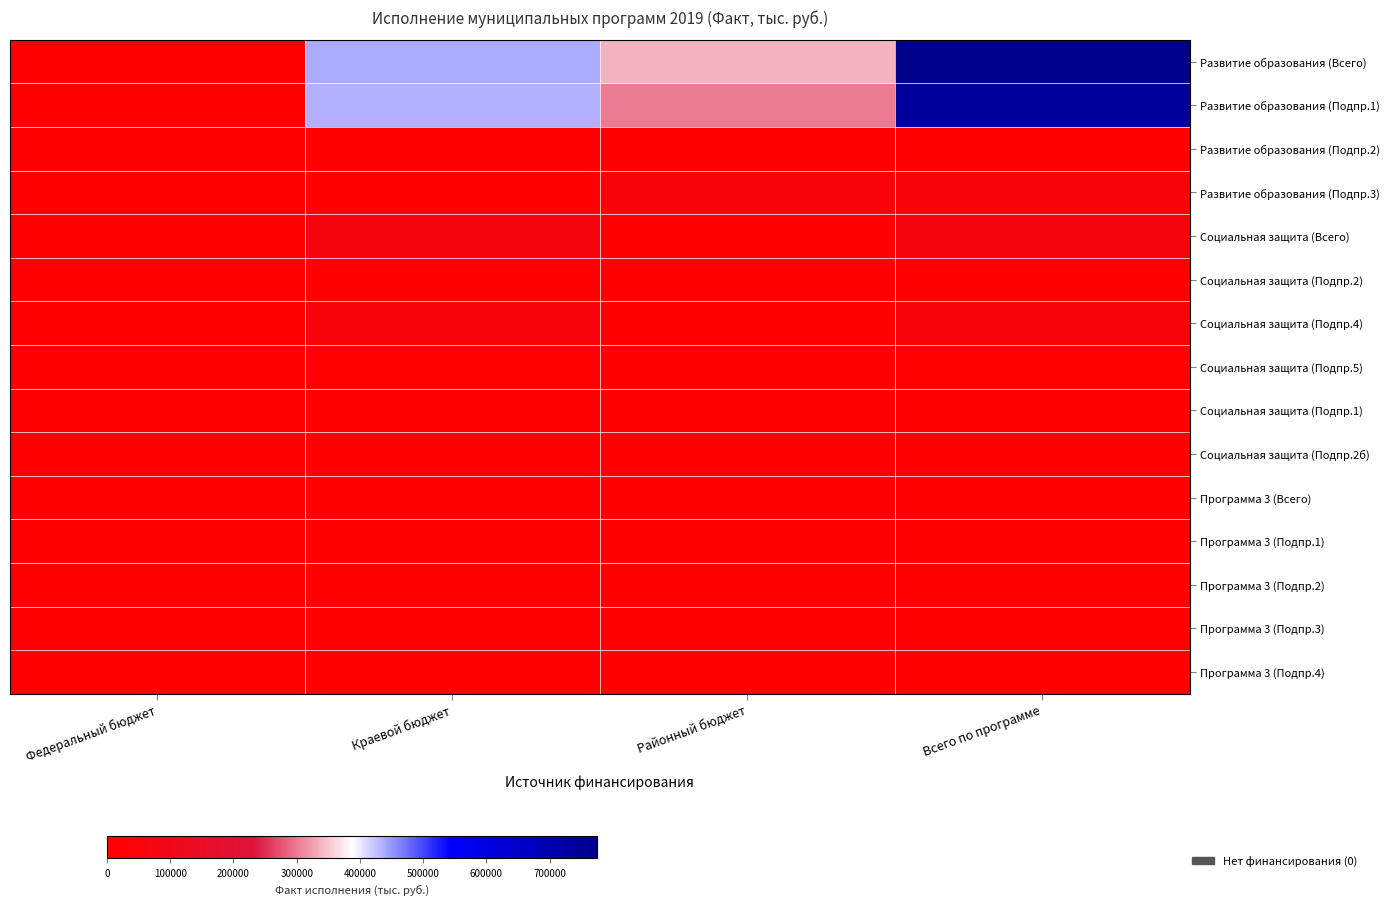

Which series changed the most between Федеральный бюджет and Всего по программе?

Развитие образования (Всего)